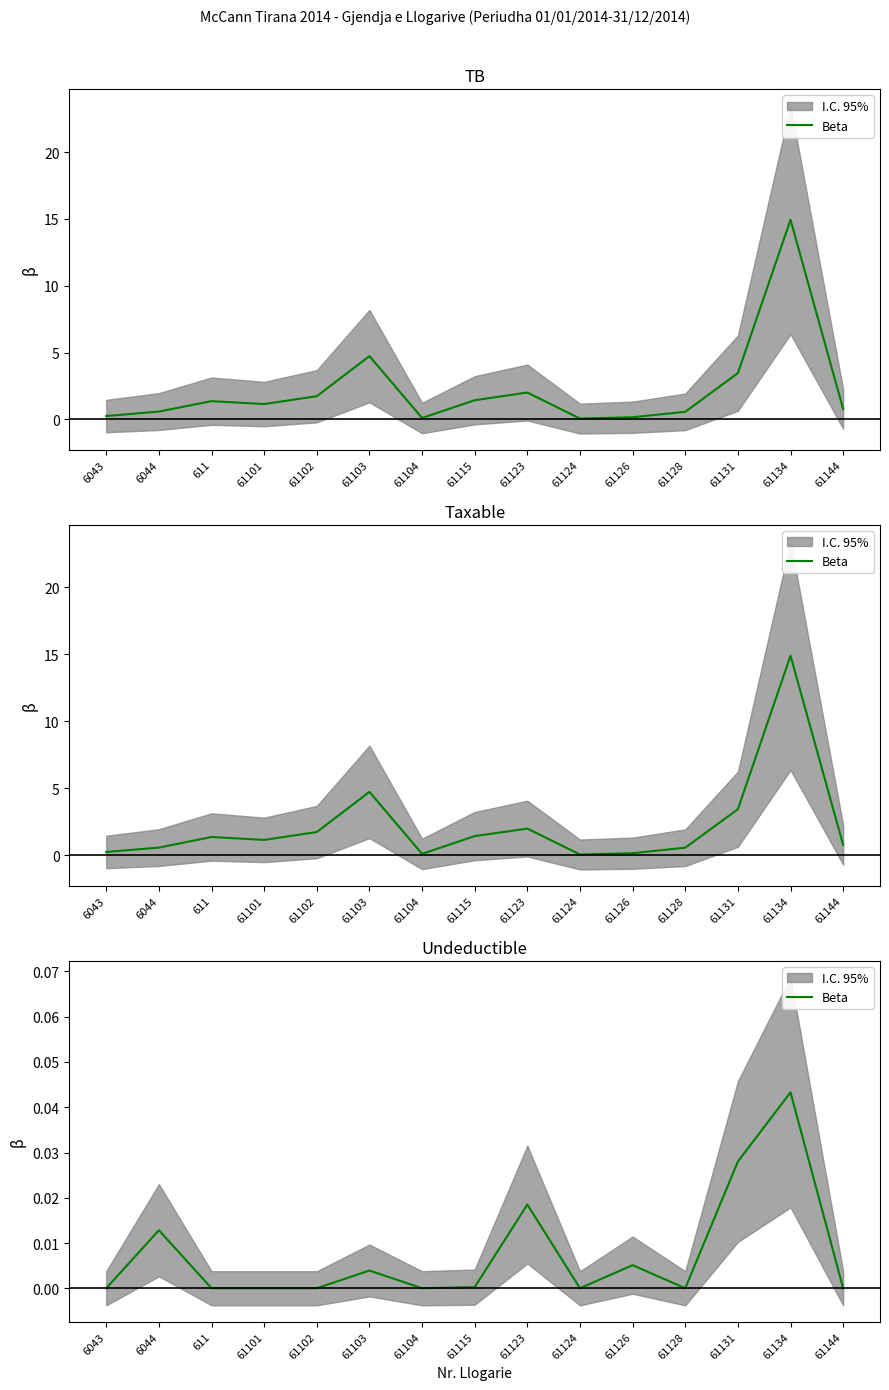

Where is the data nearest to the value 0?

6043